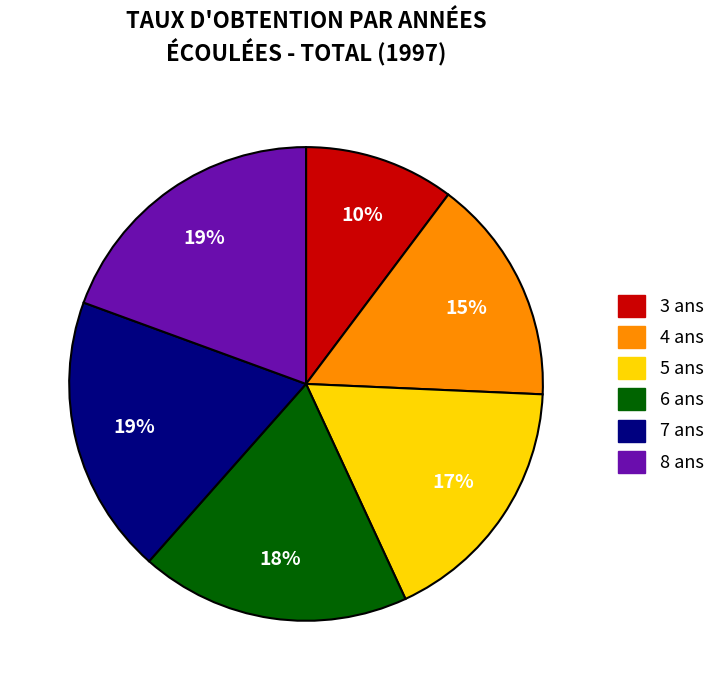

Do 5 ans and 7 ans together represent more than half of the pie?

No